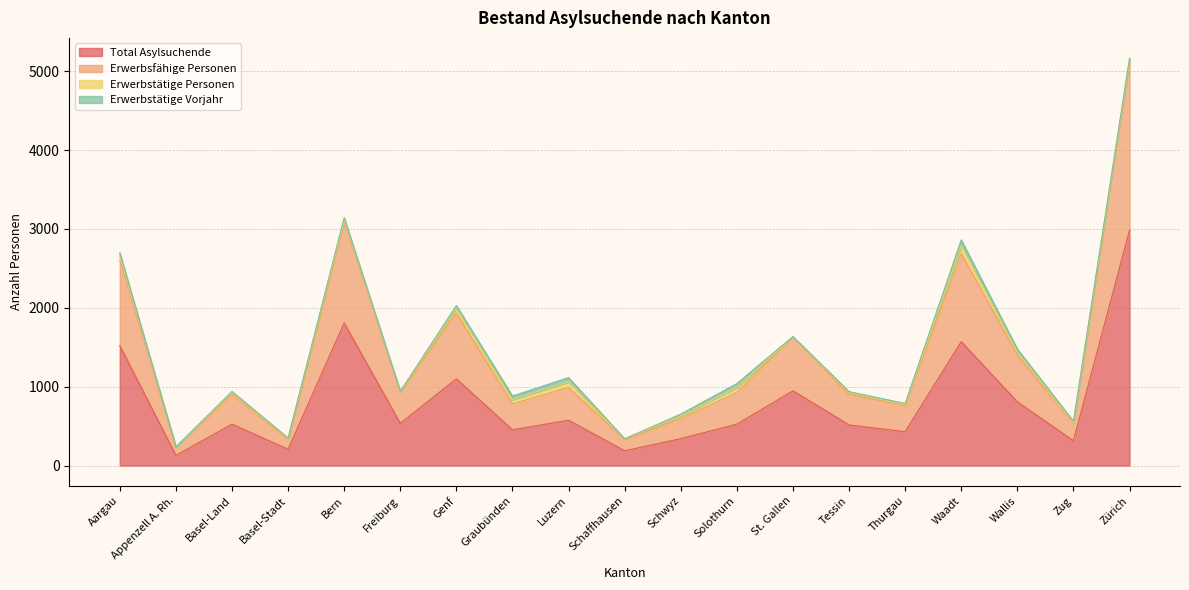

True or false: Total Asylsuchende and Erwerbsfähige Personen intersect in this chart.

False